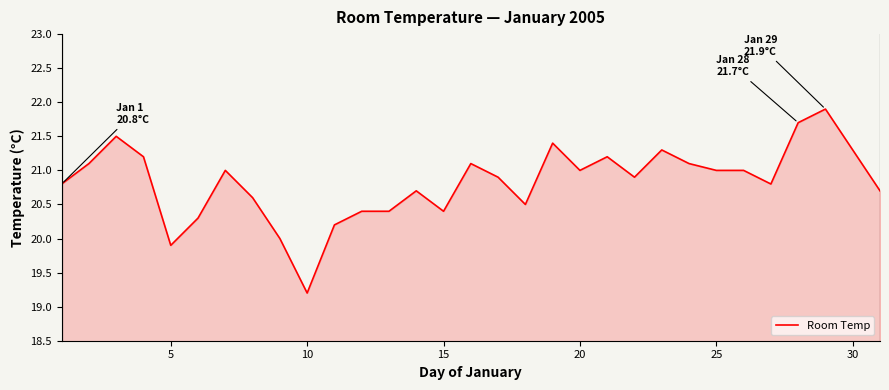

What is the greatest value displayed?

21.9